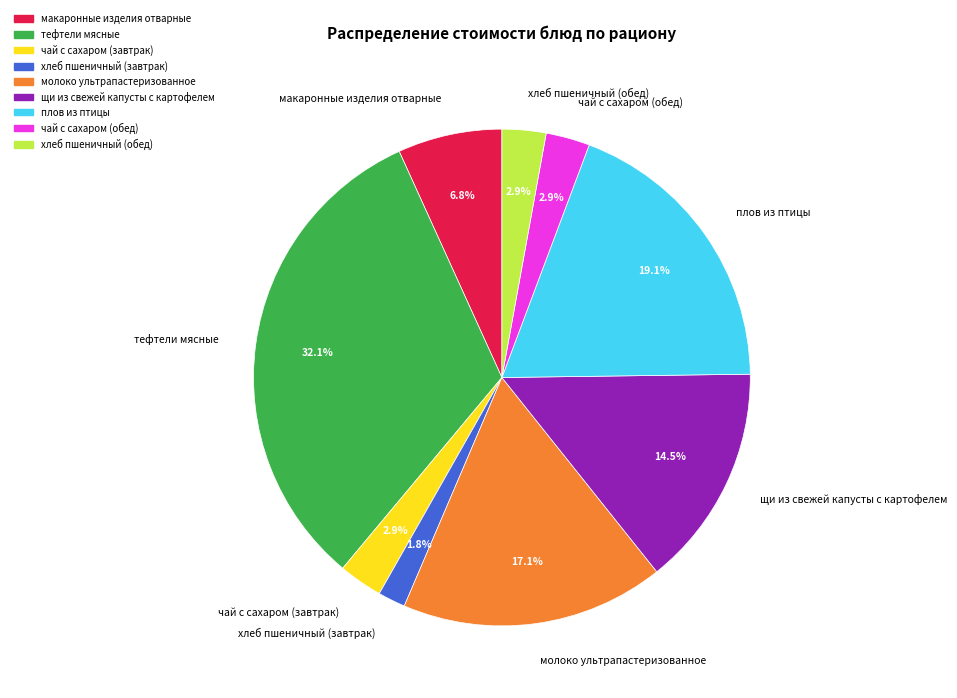

What is the largest slice in the pie chart?

тефтели мясные